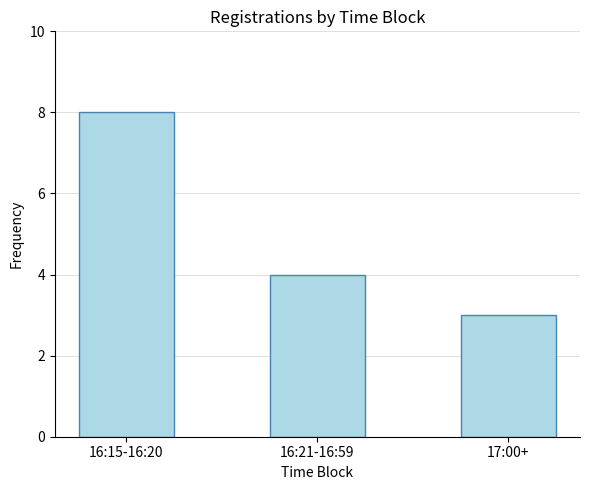

List the labels in order of value, smallest first.

17:00+, 16:21-16:59, 16:15-16:20